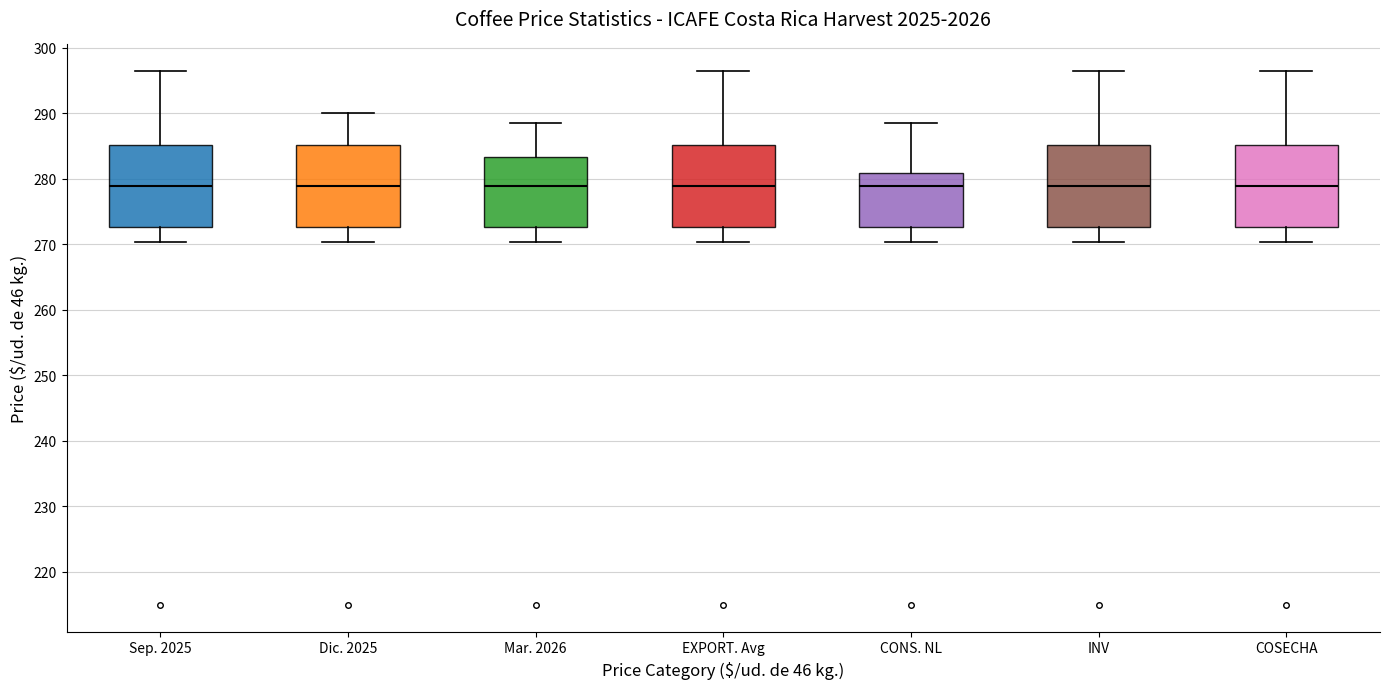

Reading left to right, read every box against the y-axis: the position of its median line, the range the box covers, and the ends of its whiskers. The values are not printed on the chart, so give them approximately, as read against the axis.

Sep. 2025: median 279, box 273 to 285, whiskers 270 to 296
Dic. 2025: median 279, box 273 to 285, whiskers 270 to 290
Mar. 2026: median 279, box 273 to 283, whiskers 270 to 289
EXPORT. Avg: median 279, box 273 to 285, whiskers 270 to 296
CONS. NL: median 279, box 273 to 281, whiskers 270 to 289
INV: median 279, box 273 to 285, whiskers 270 to 296
COSECHA: median 279, box 273 to 285, whiskers 270 to 296